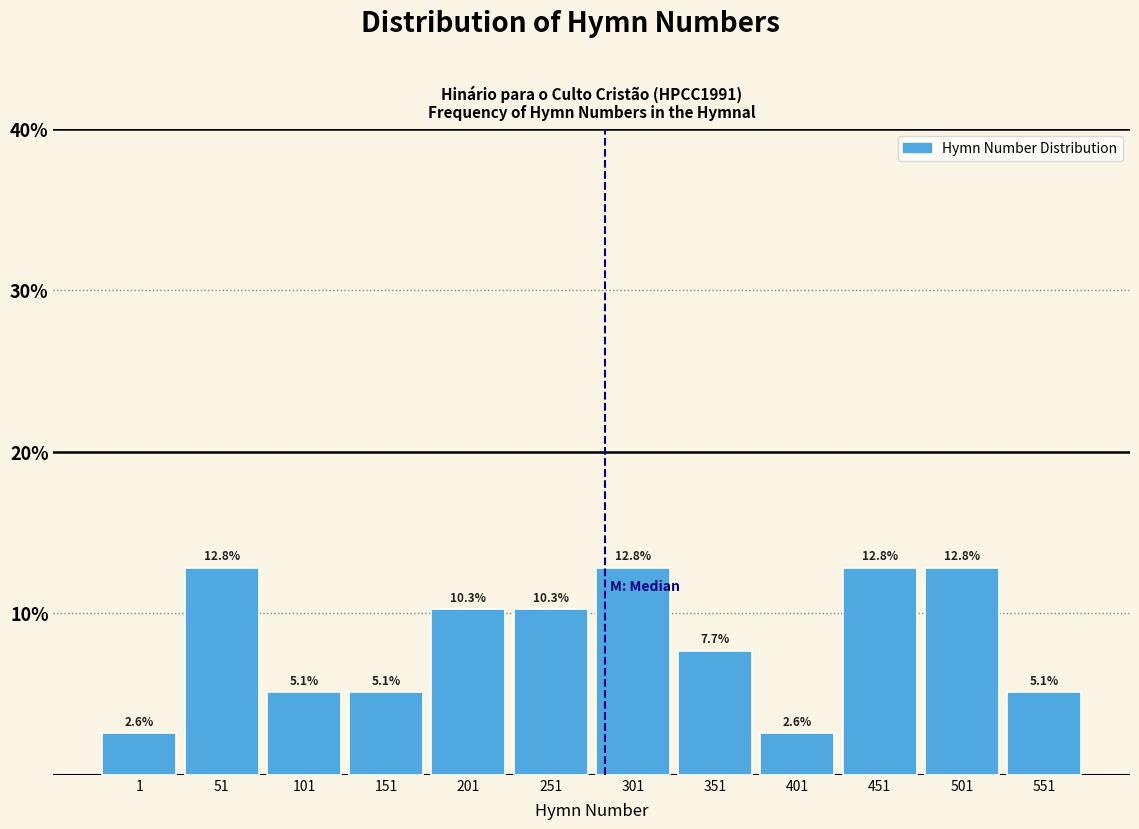

Reading right to left, what are all the values shown in this chart?

551=5.1	501=12.8	451=12.8	401=2.6	351=7.7	301=12.8	251=10.3	201=10.3	151=5.1	101=5.1	51=12.8	1=2.6